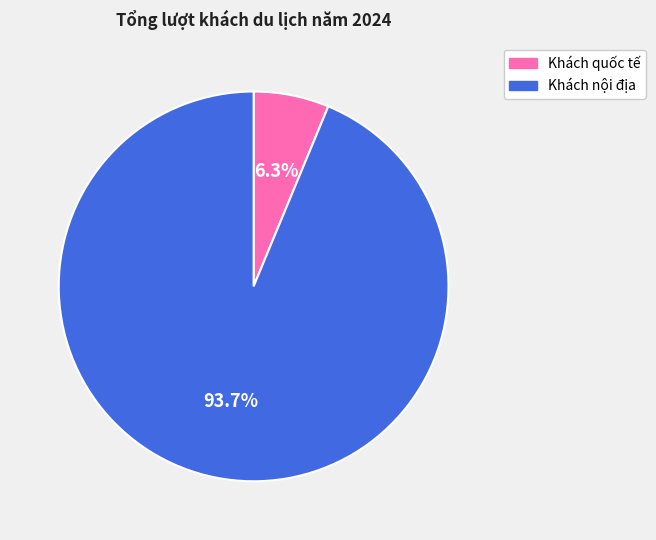

Does any single category account for the majority?

Yes